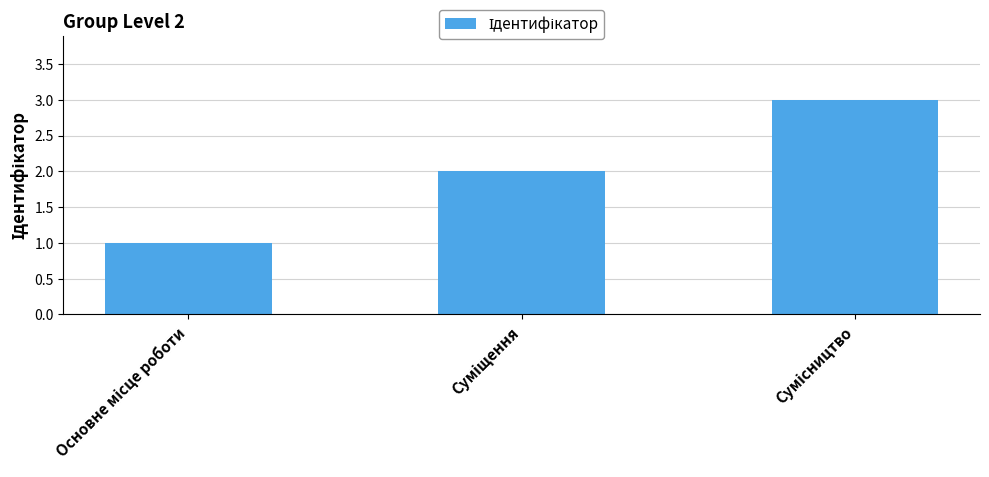

What is the maximum value shown in the chart?

3